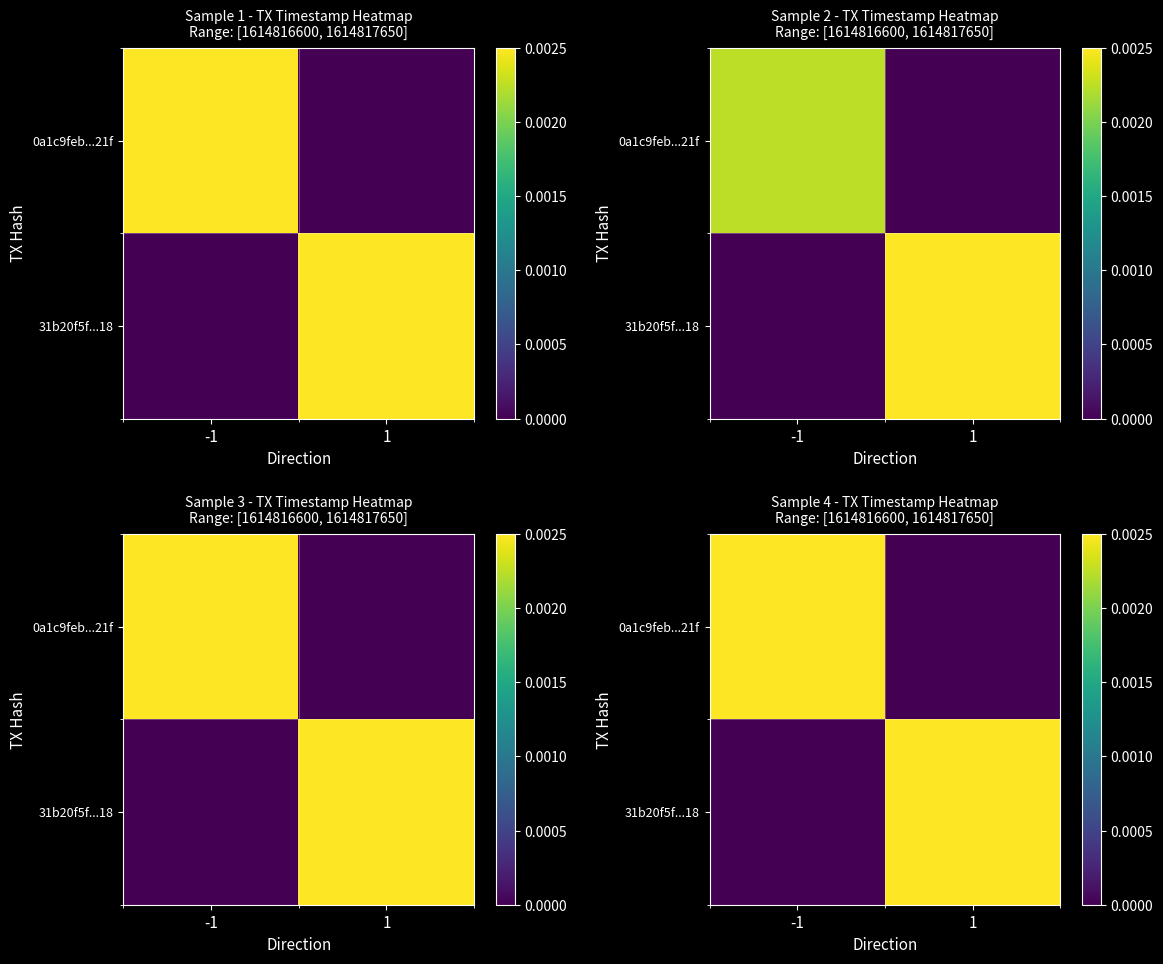

Which category has the highest value across all series?

-1